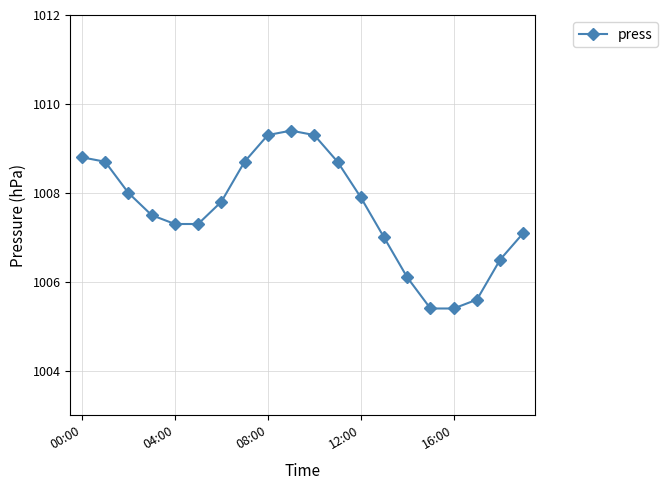

Reading left to right, list all the values displayed in this chart.

1008.8	1008.7	1008.0	1007.5	1007.3	1007.3	1007.8	1008.7	1009.3	1009.4	1009.3	1008.7	1007.9	1007.0	1006.1	1005.4	1005.4	1005.6	1006.5	1007.1